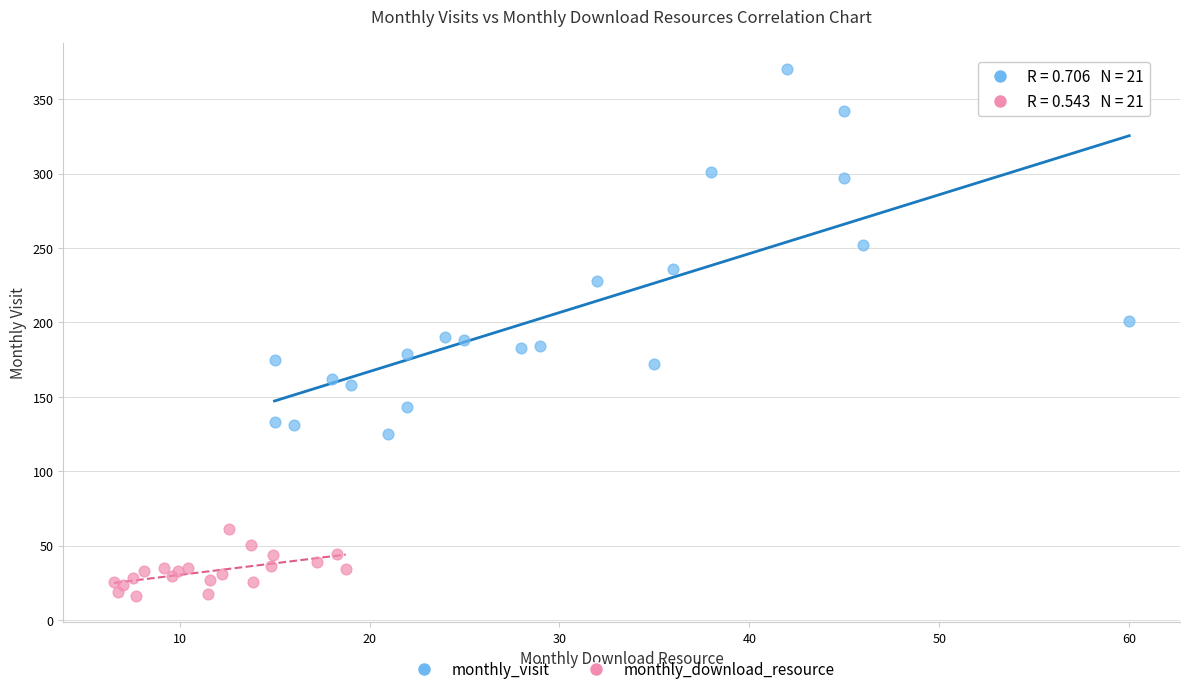

Which series has the largest Y range (max minus min)?

monthly_visit